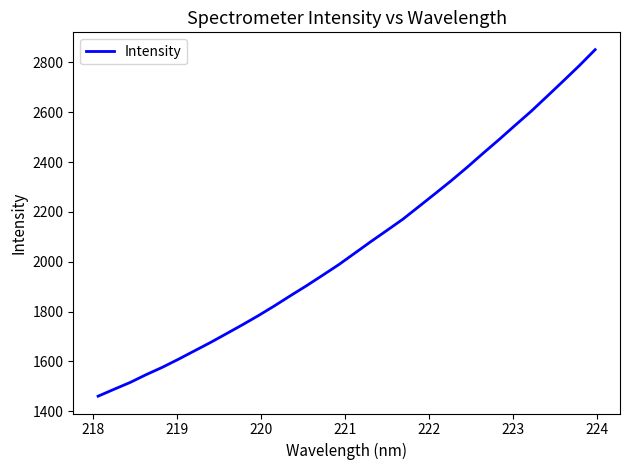

What is the smallest value displayed?

1460.7